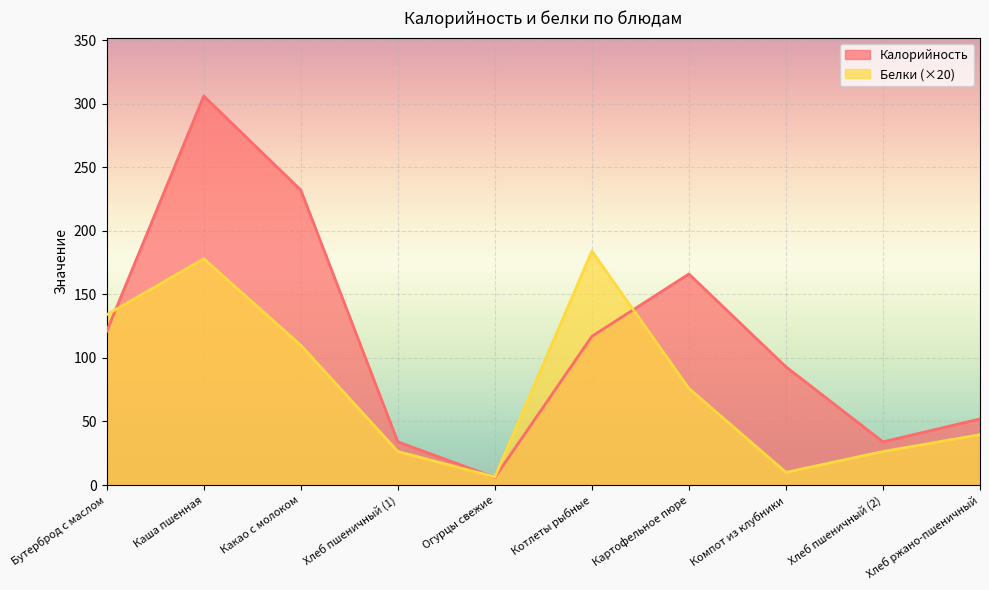

True or false: Калорийность has a value of 13.7 at Хлеб пшеничный (2).

False